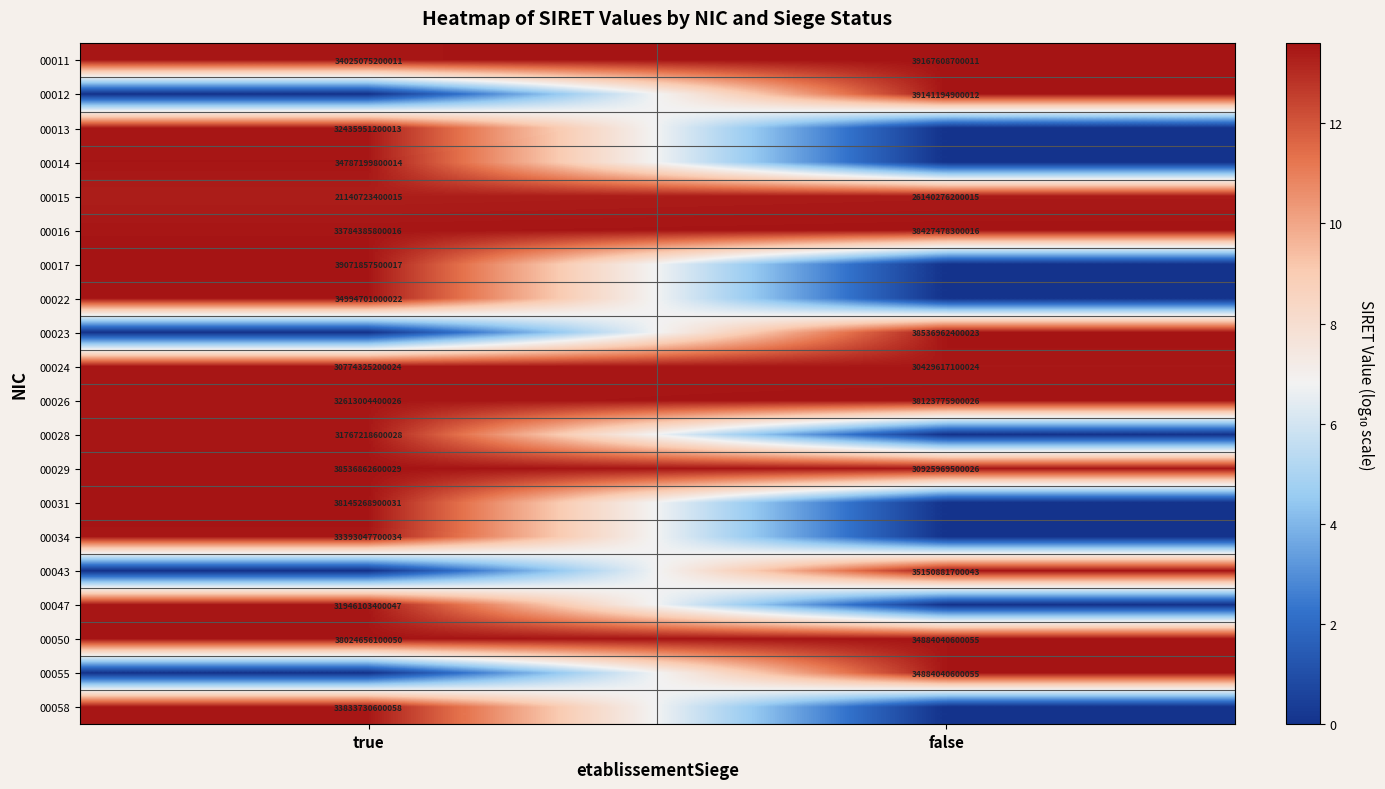

Where is 00050 nearest to the value 36454348350052?

false